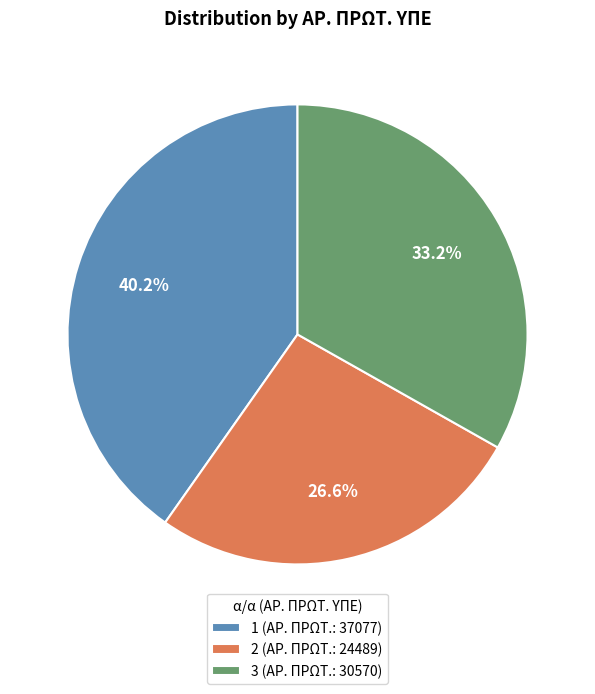

Rank the categories by value from highest to lowest.

1, 3, 2